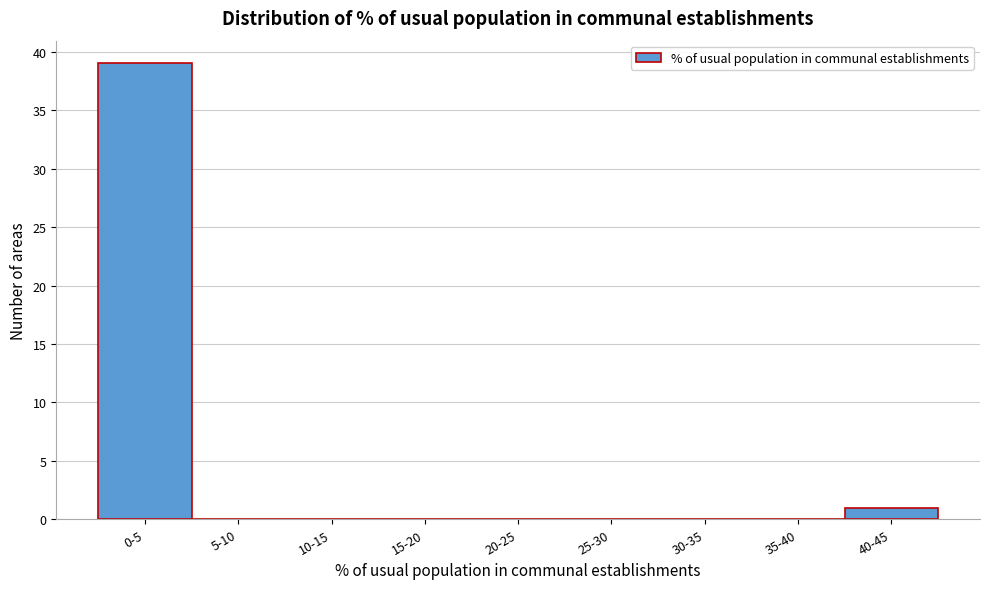

Reading left to right, extract all data points from this chart.

0-5=39	5-10=0	10-15=0	15-20=0	20-25=0	25-30=0	30-35=0	35-40=0	40-45=1